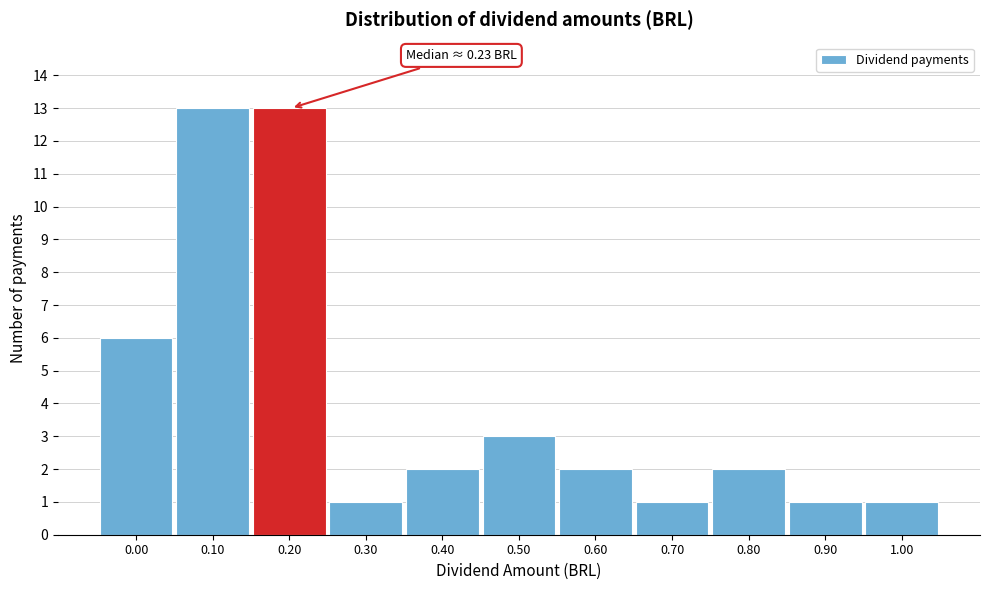

Reading left to right, extract all data points from this chart.

6	13	13	1	2	3	2	1	2	1	1